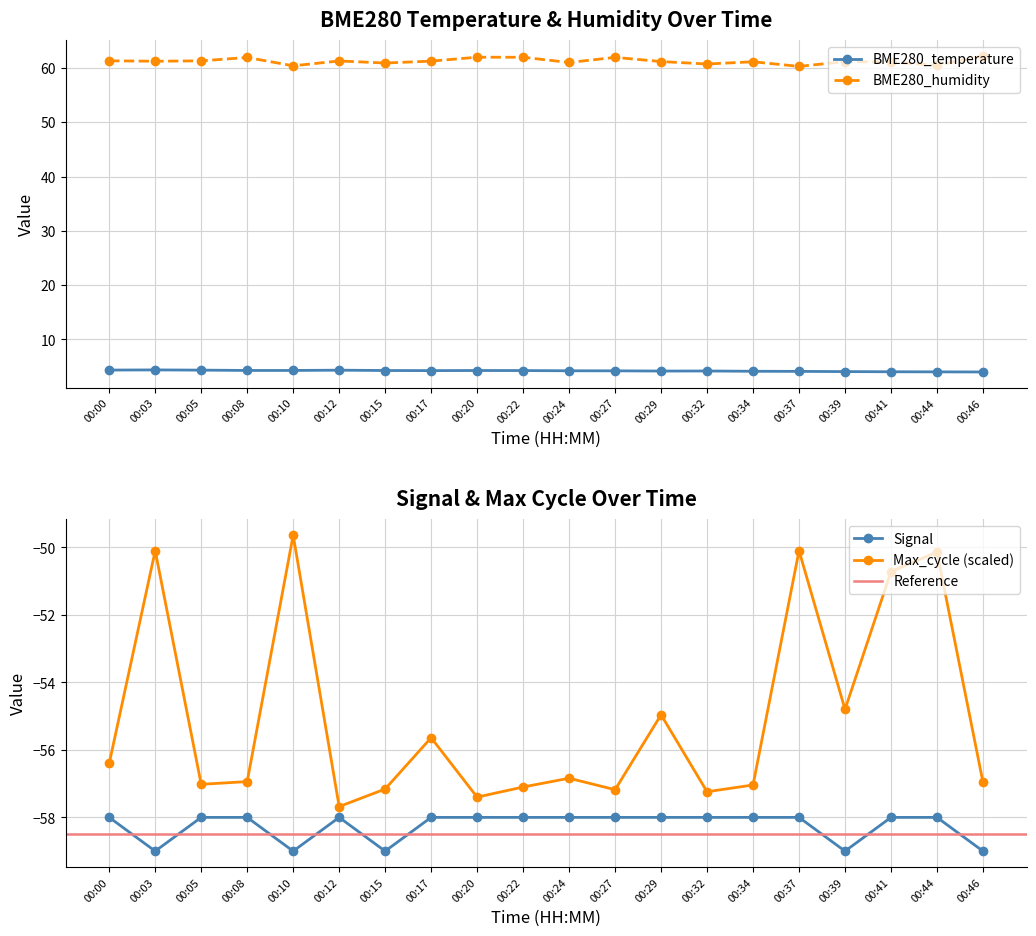

What is the approximate value of Max_cycle at 00:44?

-50.1